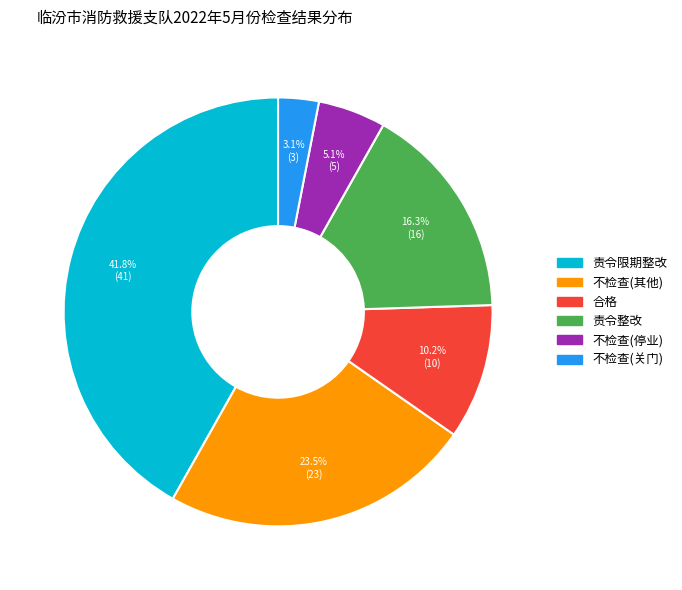

To the nearest percent, what is the average slice percentage?

17%